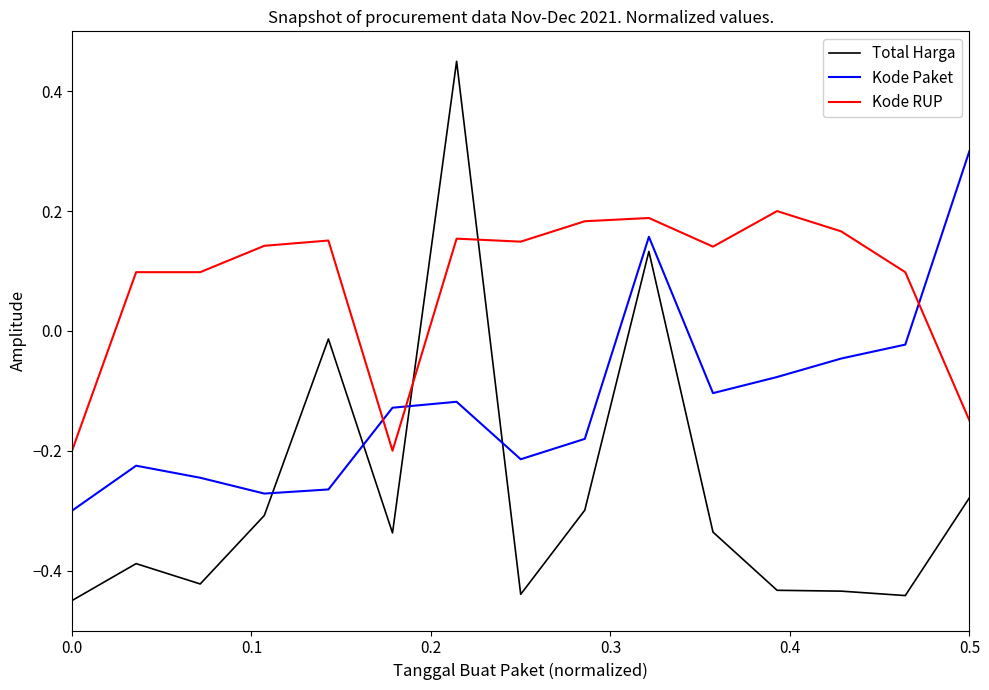

What are all the series names shown in the legend?

Total Harga, Kode Paket, Kode RUP